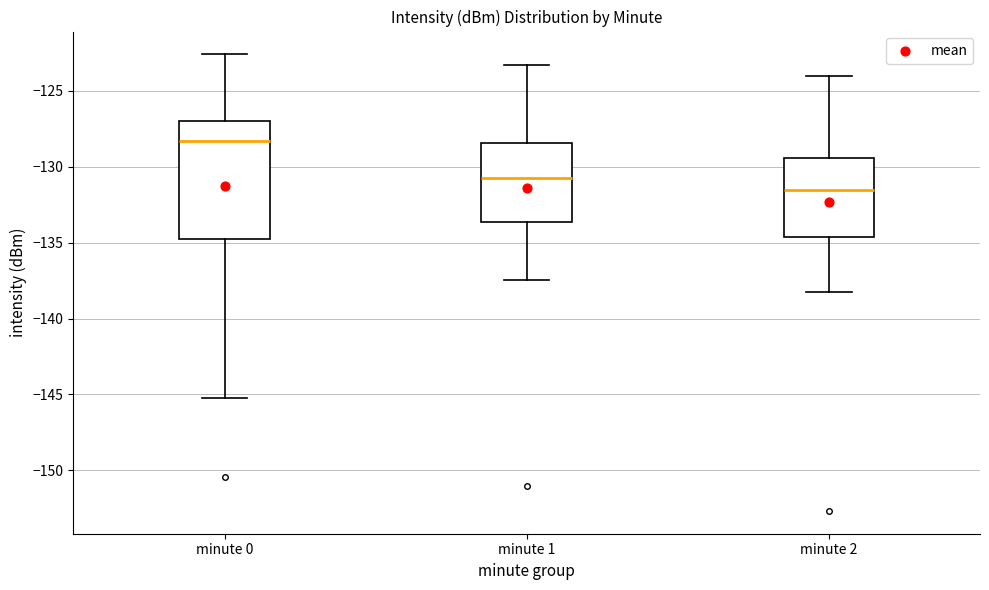

Which box is the tallest, from its lower edge to its upper edge?

minute 0